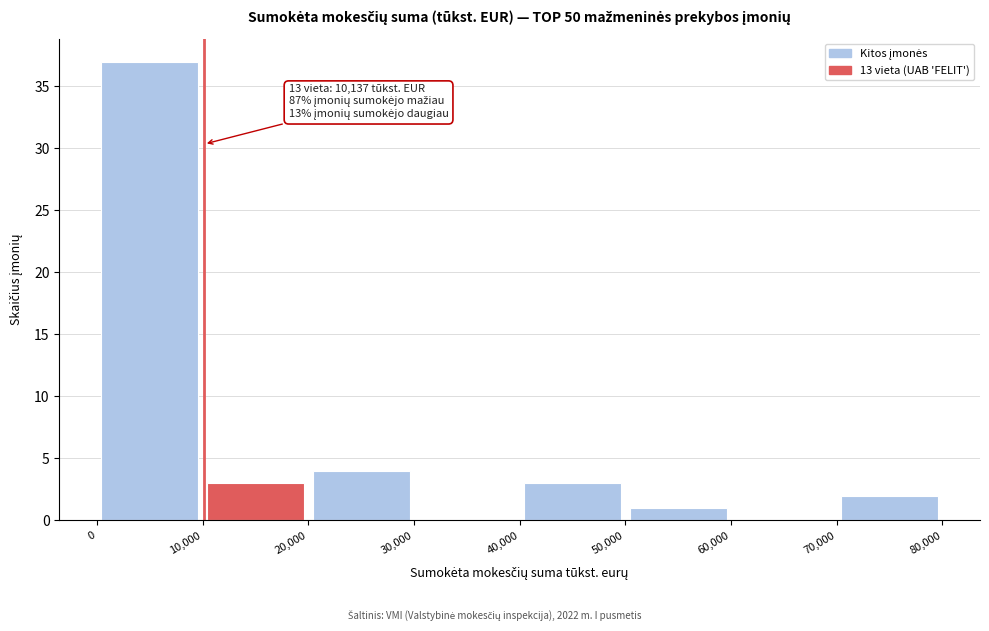

Over which range of the x-axis is the bar tallest?

0 to 10,000